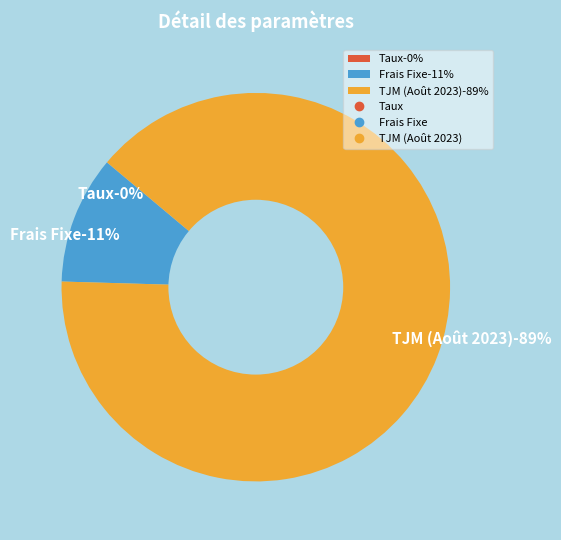

Between Frais Fixe and Taux, which is larger?

Frais Fixe